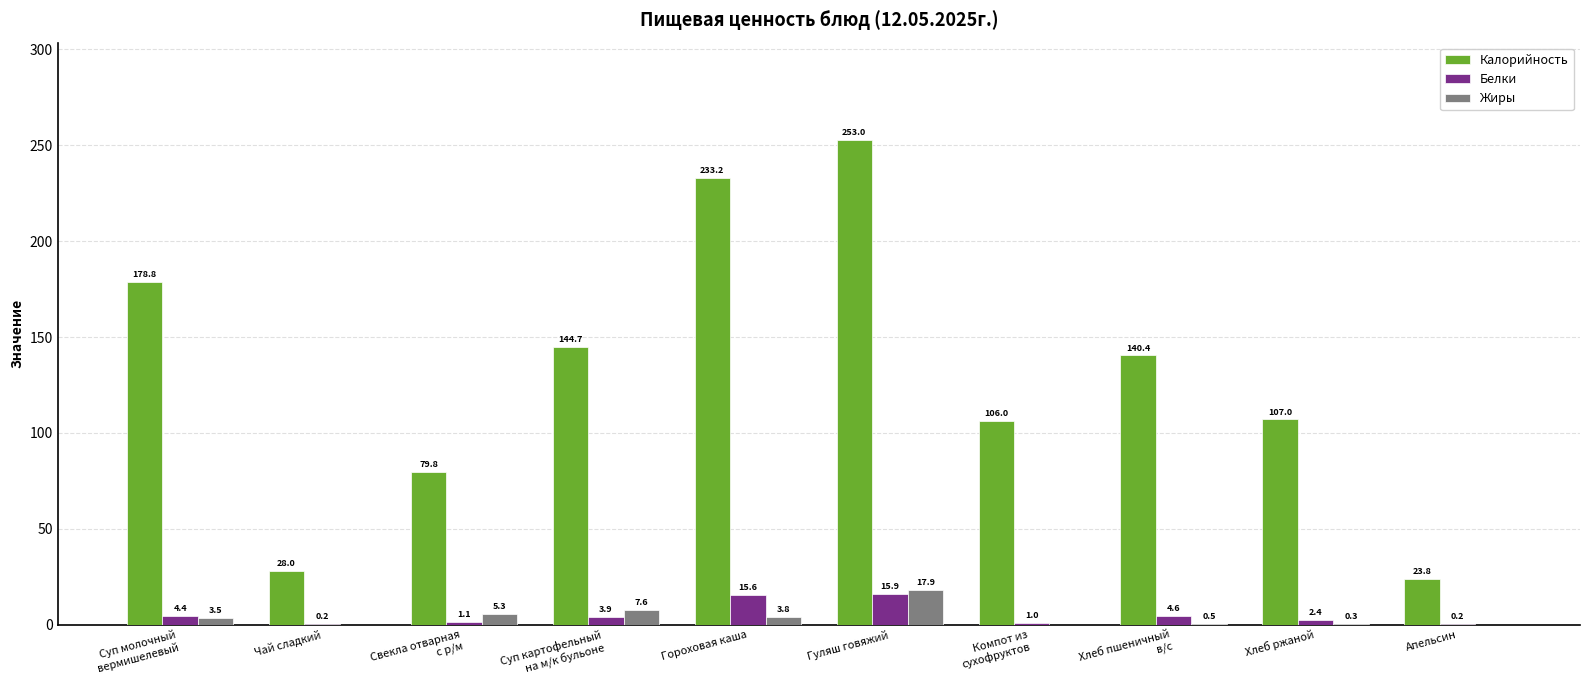

Is it true that Калорийность equals 162.6 at Компот из
сухофруктов?

False